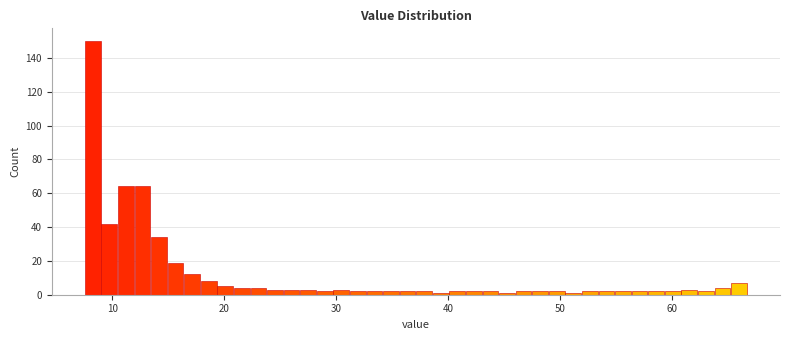

Read against the x-axis, roughly where is the centre of the tallest bar?

8